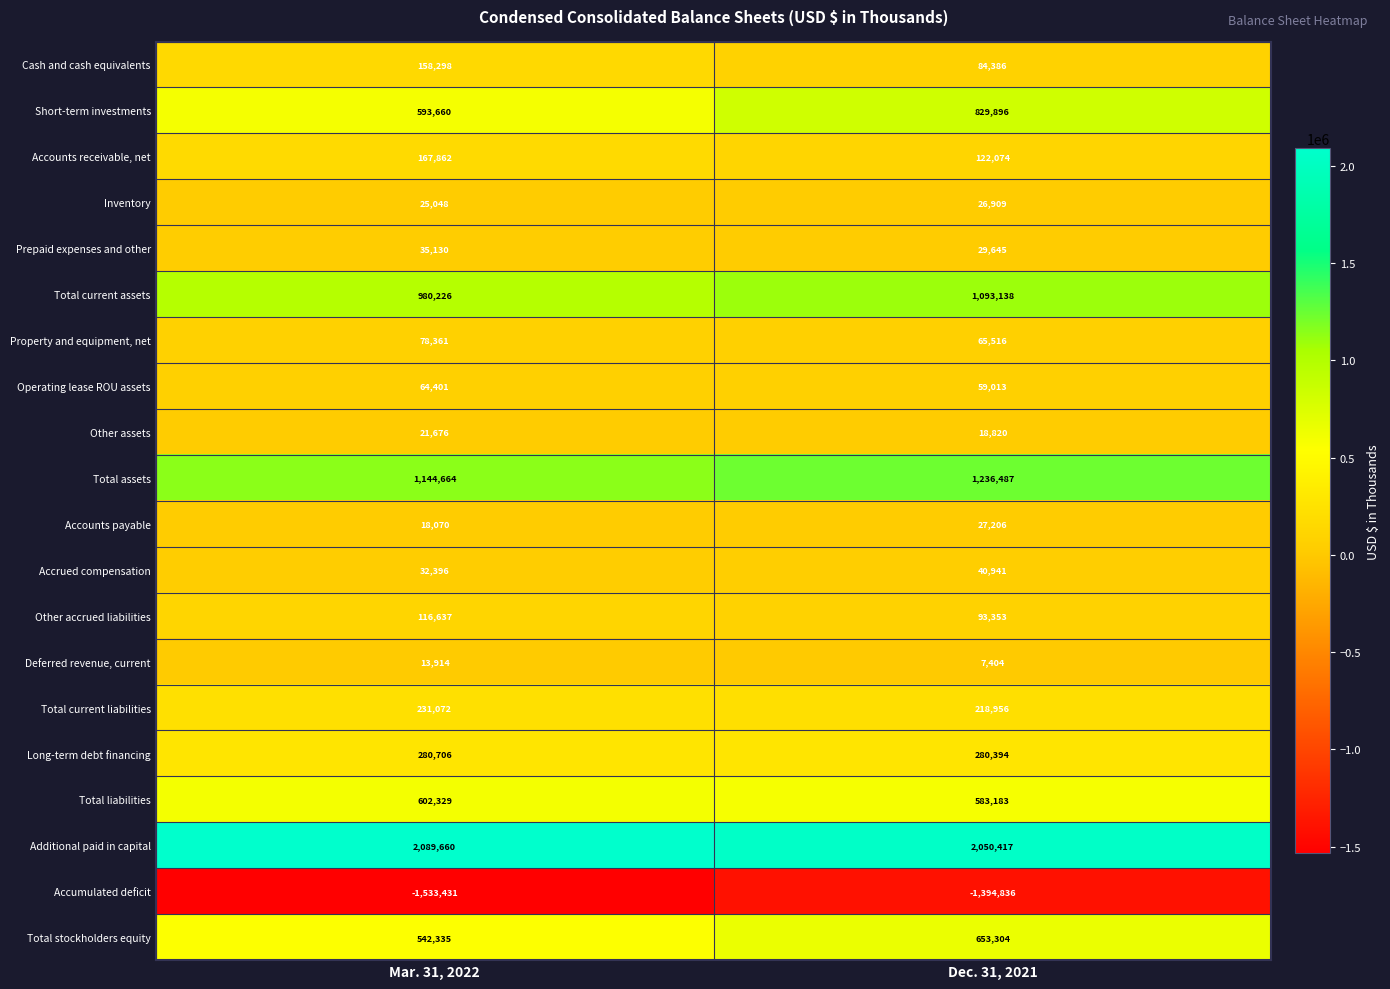

What is the difference between the maximum and minimum values in the Property and equipment, net series?

12845